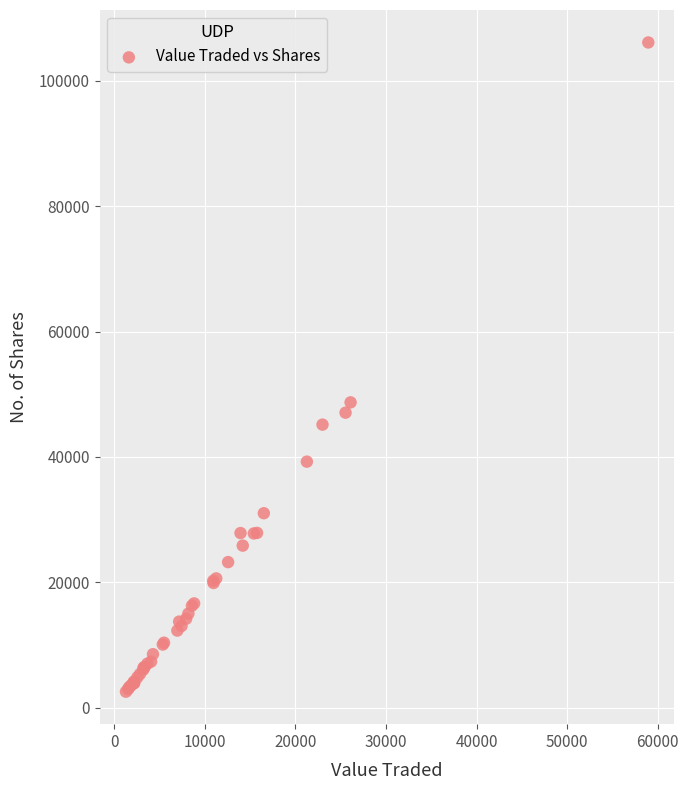

What Y value in the scatter plot is closest to 54323?

48692